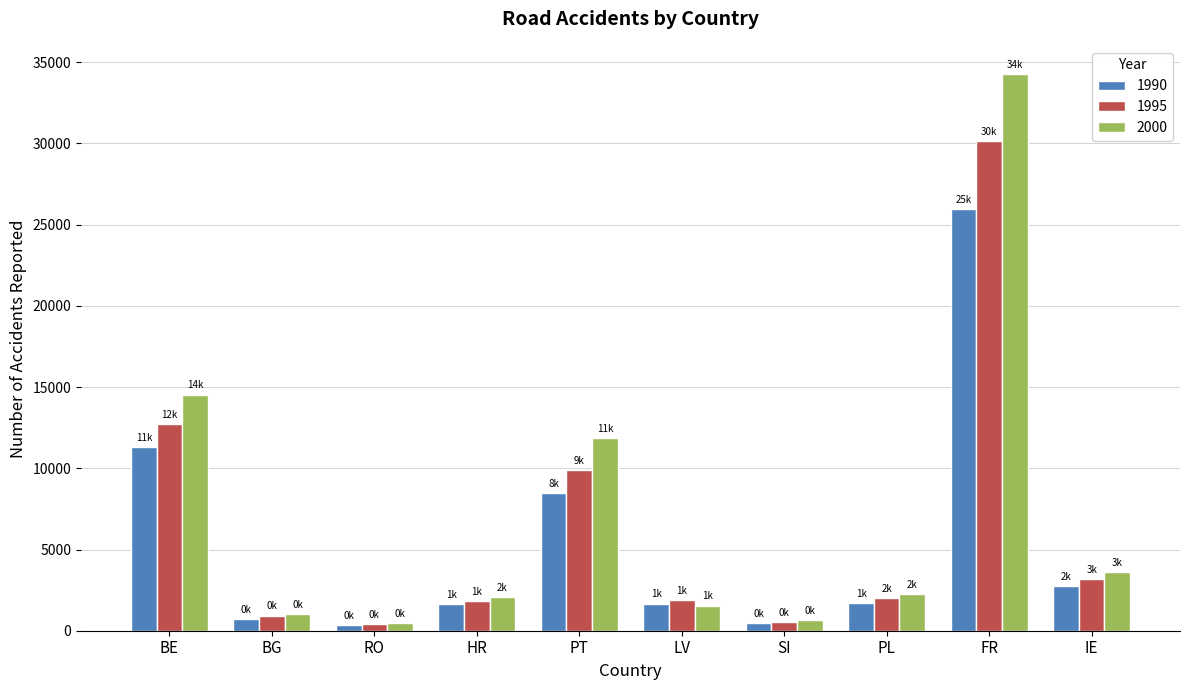

What is the maximum value shown in the chart?

34291